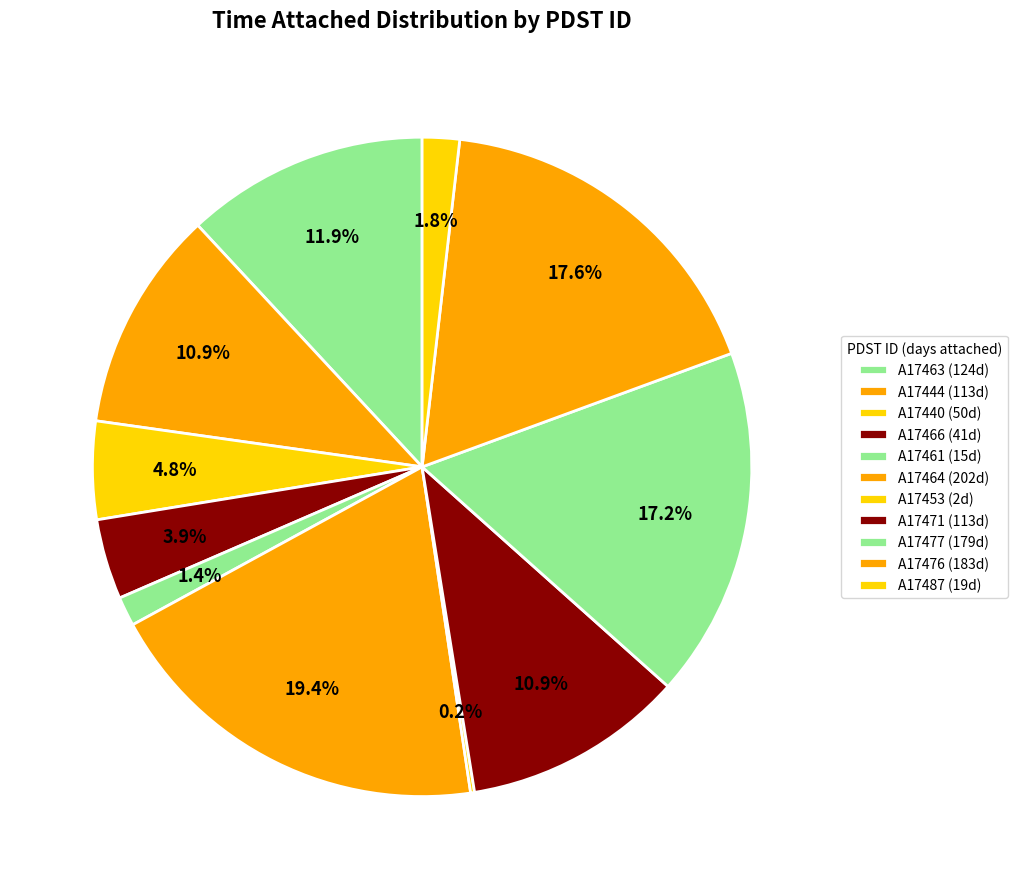

What is the change in value from A17463 to A17471?

-11